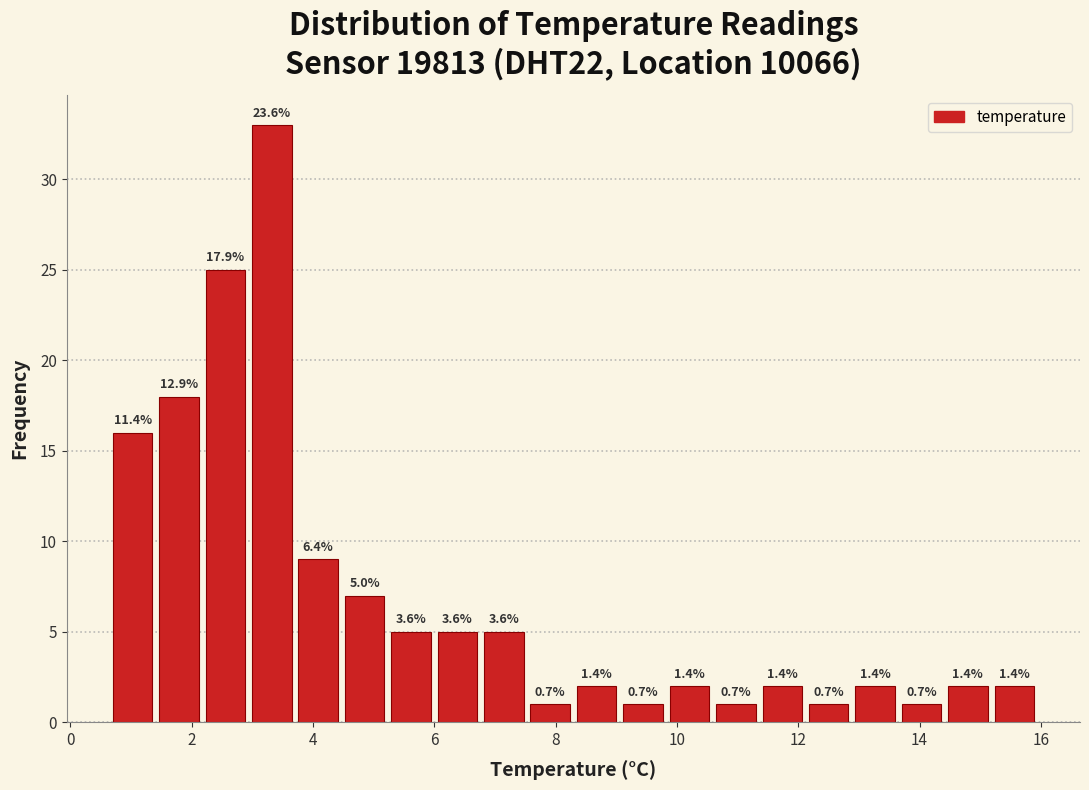

Read against the x-axis, roughly where is the centre of the tallest bar?

3.4